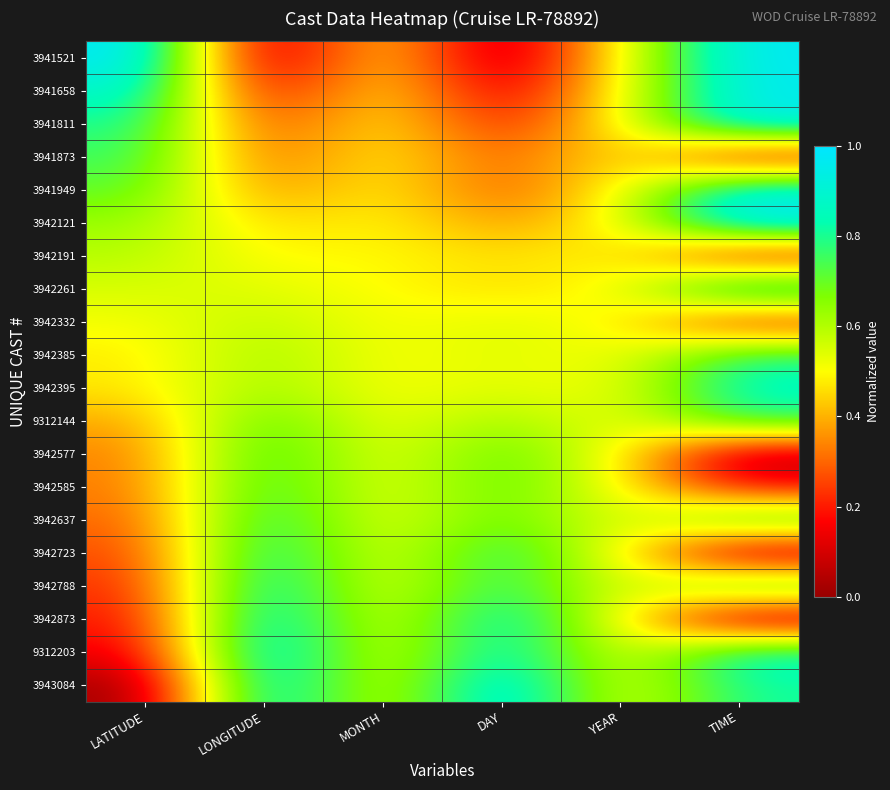

At how many categories does at least one series exceed 0?

6